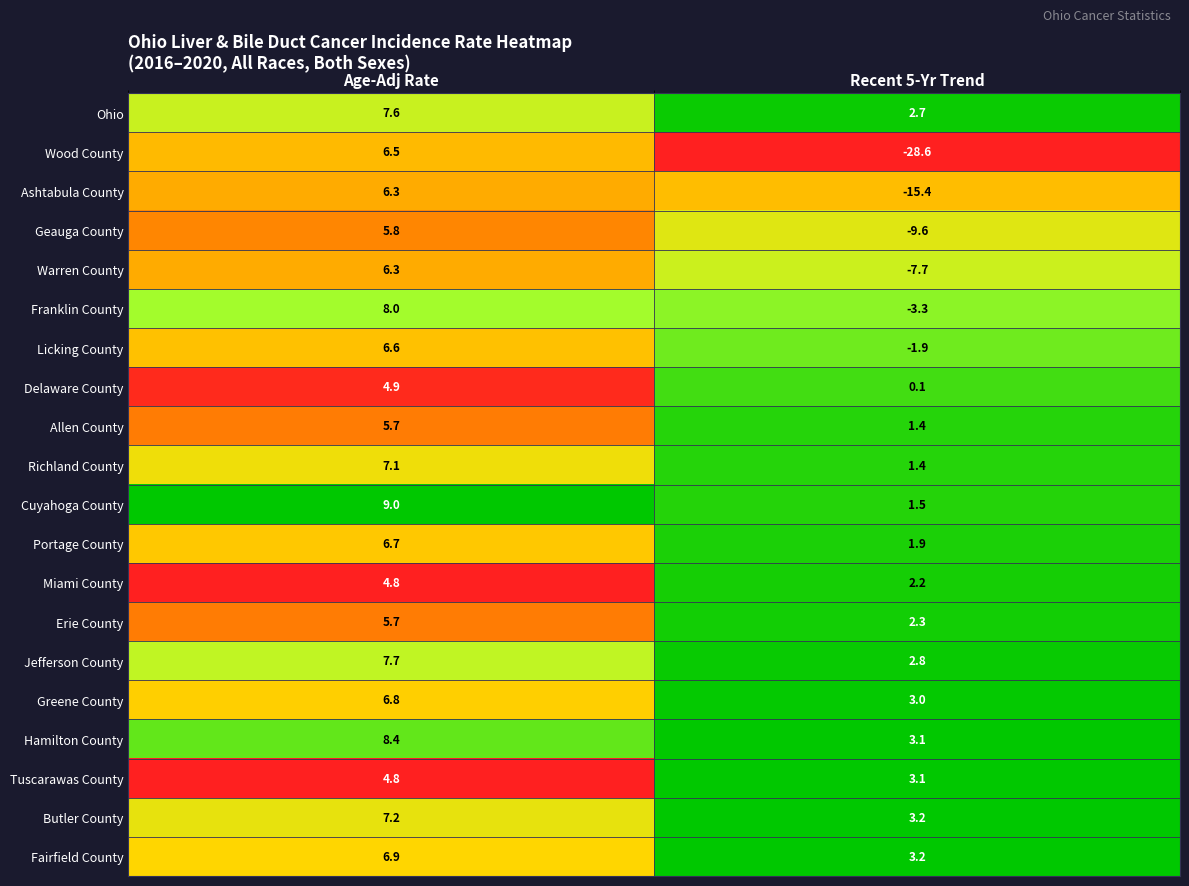

Is it true that Cuyahoga County equals 9.0 at Age-Adj Rate?

True